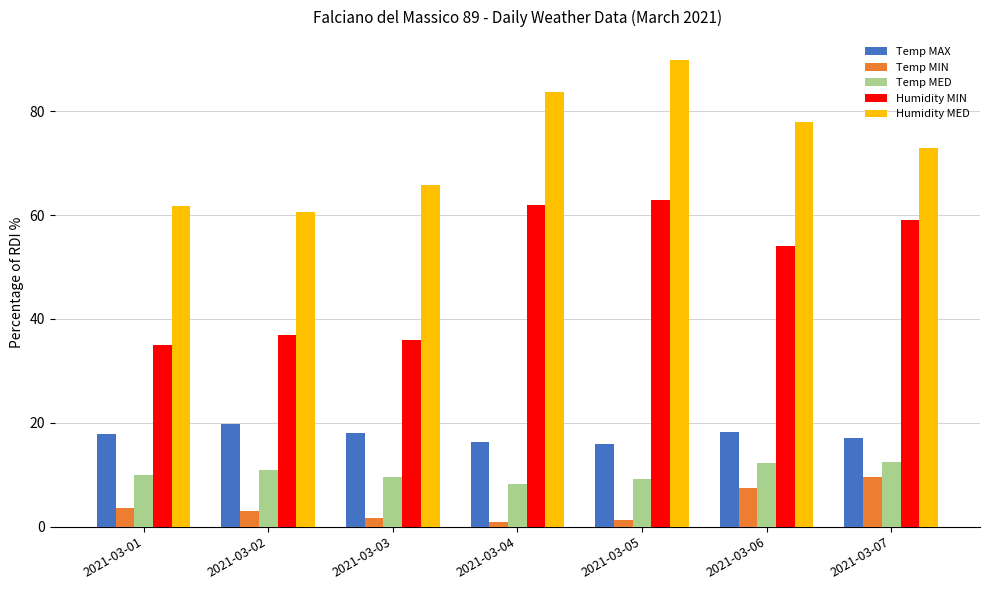

Between 2021-03-01 and 2021-03-04, which series saw the biggest shift?

Humidity MIN